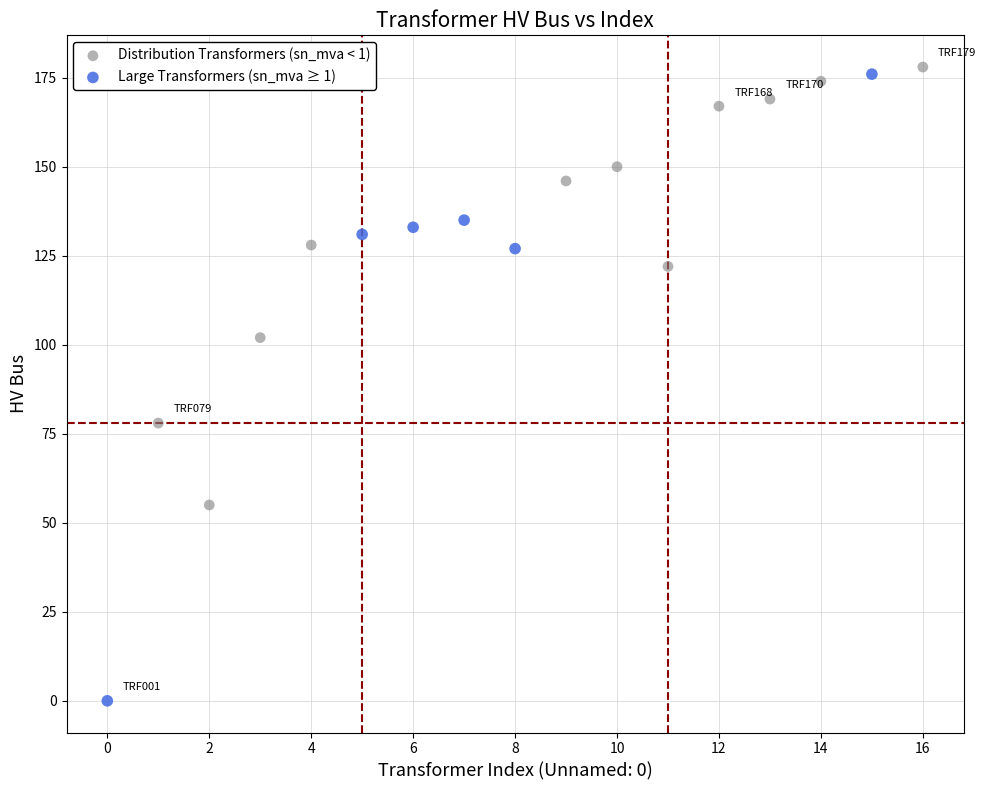

Which series has the largest Y range (max minus min)?

Large Transformers (sn_mva ≥ 1)